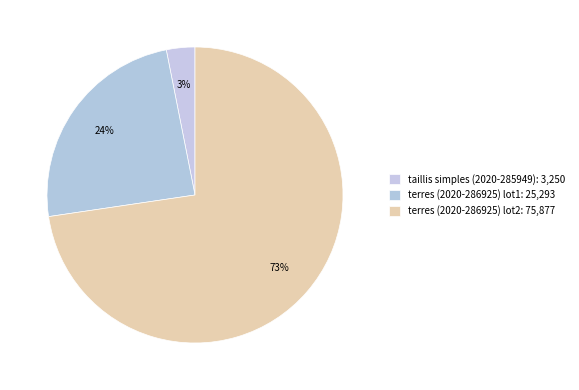

Rank the categories by value from highest to lowest.

terres (2020-286925) lot2, terres (2020-286925) lot1, taillis simples (2020-285949)